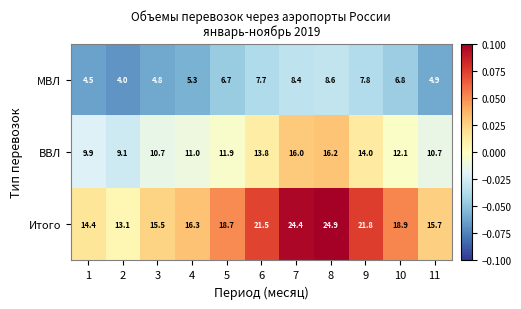

What is the approximate value of ВВЛ at 6?

13.8